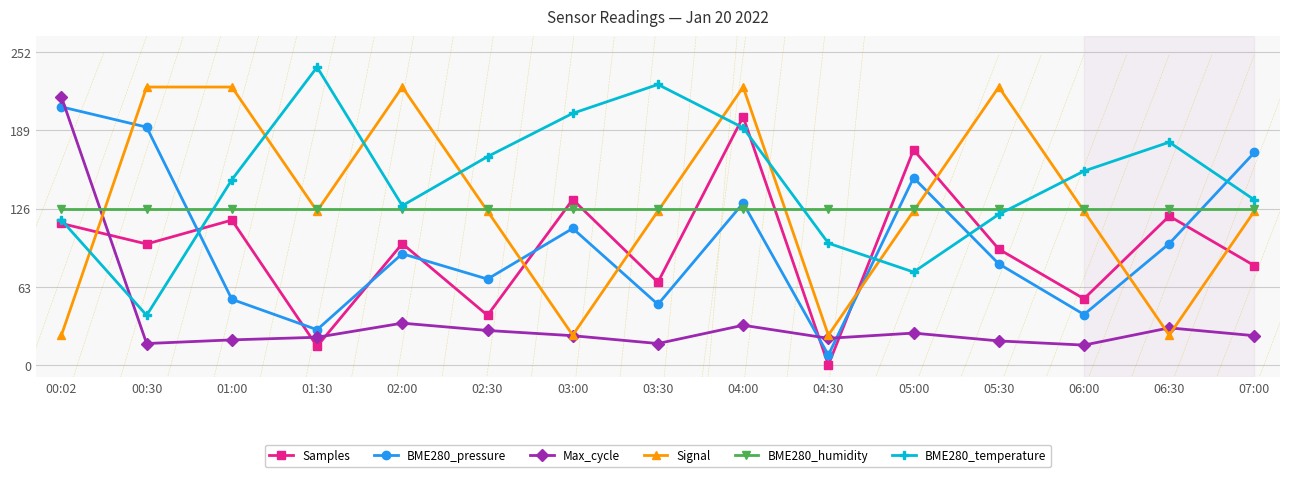

True or false: Signal has more than 0 points higher than both neighbors.

True